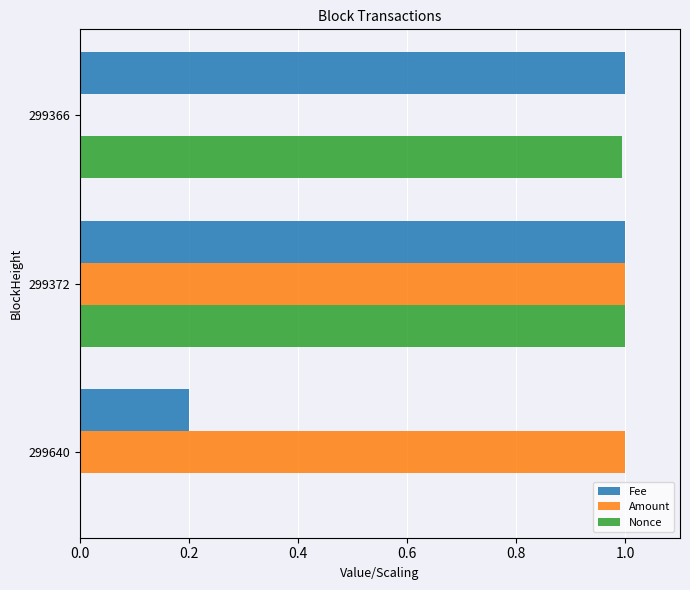

What is the maximum value for Nonce?

1.0